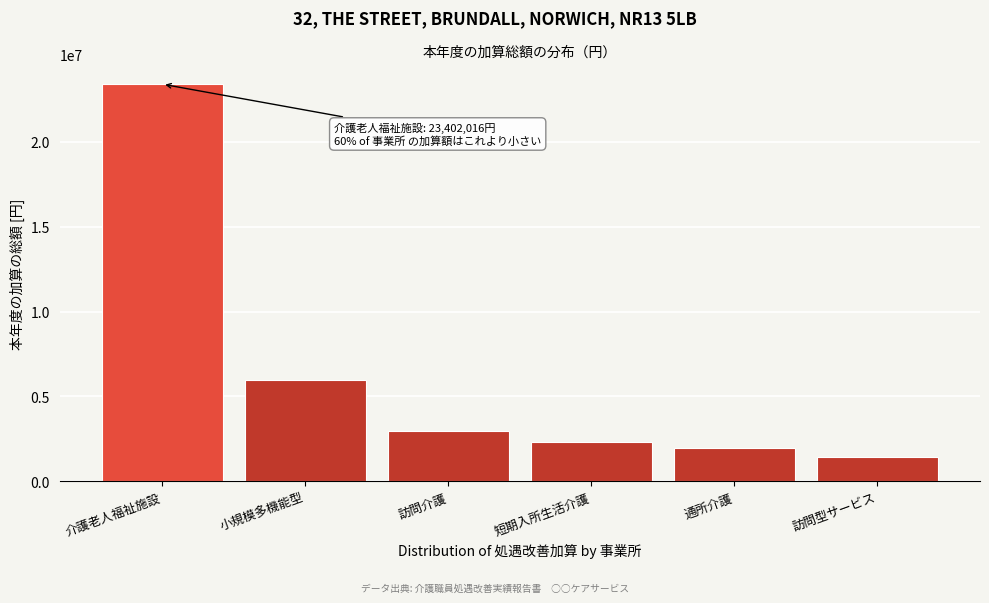

Reading left to right, transcribe all the data shown in this chart.

23402016	5992704	2941200	2340202	1968540	1436400